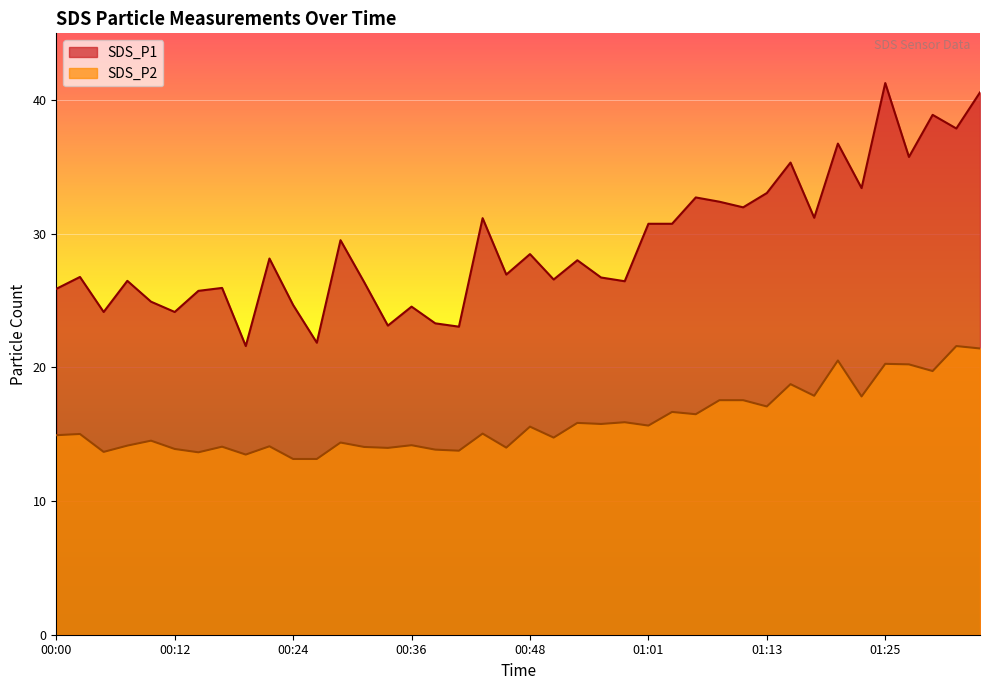

True or false: SDS_P2 has a value of 7.1 at 01:08.

False